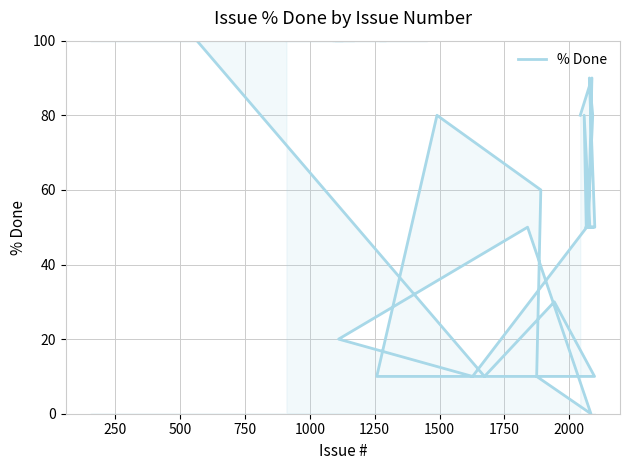

What is the value of the 27th point from the left?

50